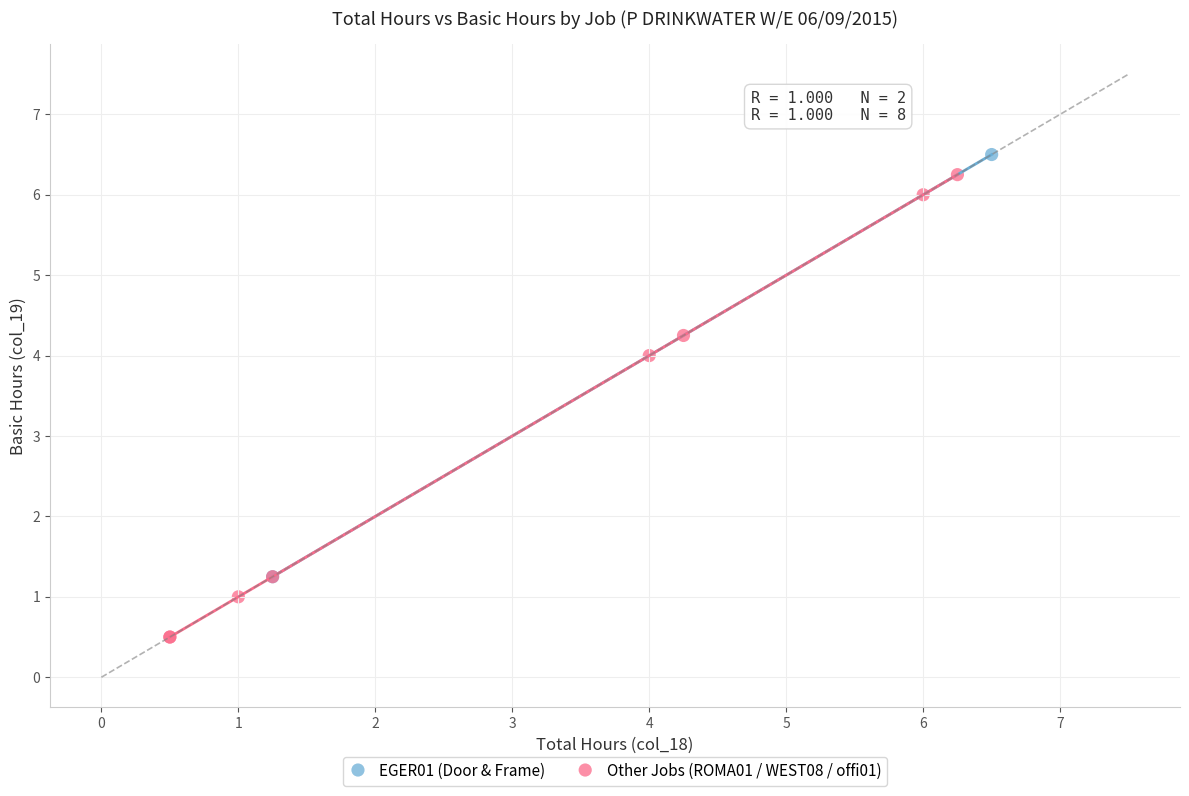

Which series contains the highest Y value?

EGER01 (Door & Frame)